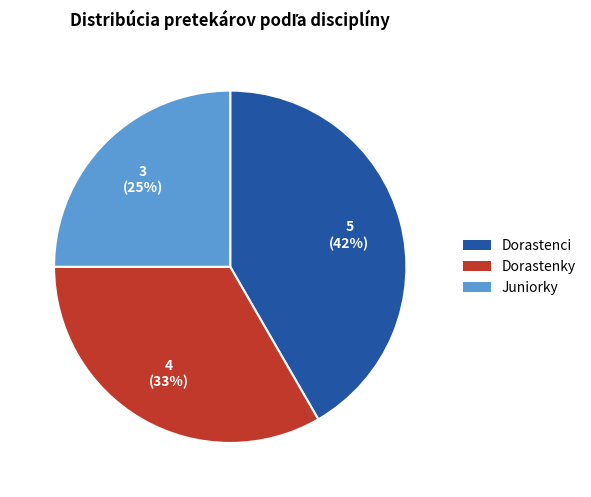

To the nearest percent, what is the difference between the largest and smallest slice percentages?

17%